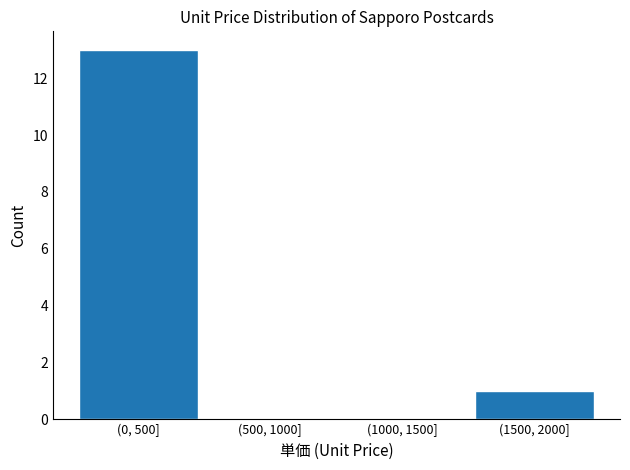

Reading left to right, what are all the values shown in this chart?

(0, 500]=13	(500, 1000]=0	(1000, 1500]=0	(1500, 2000]=1